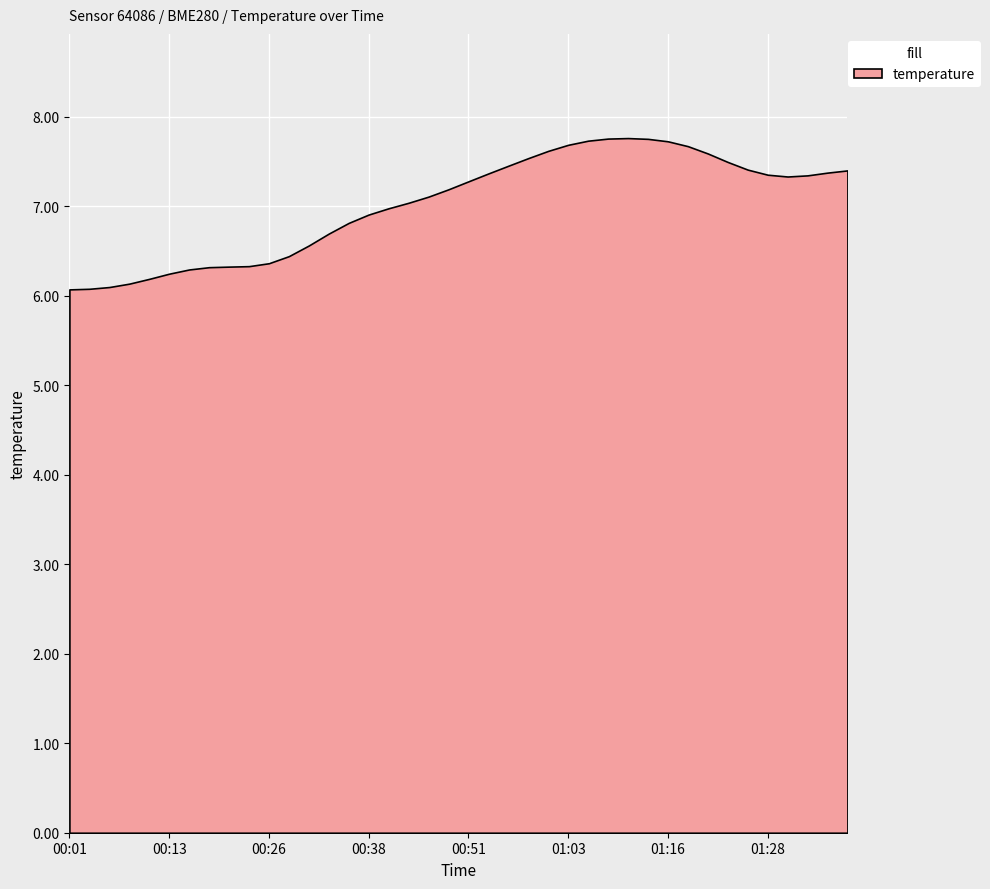

What is the approximate value at 01:23?

7.4